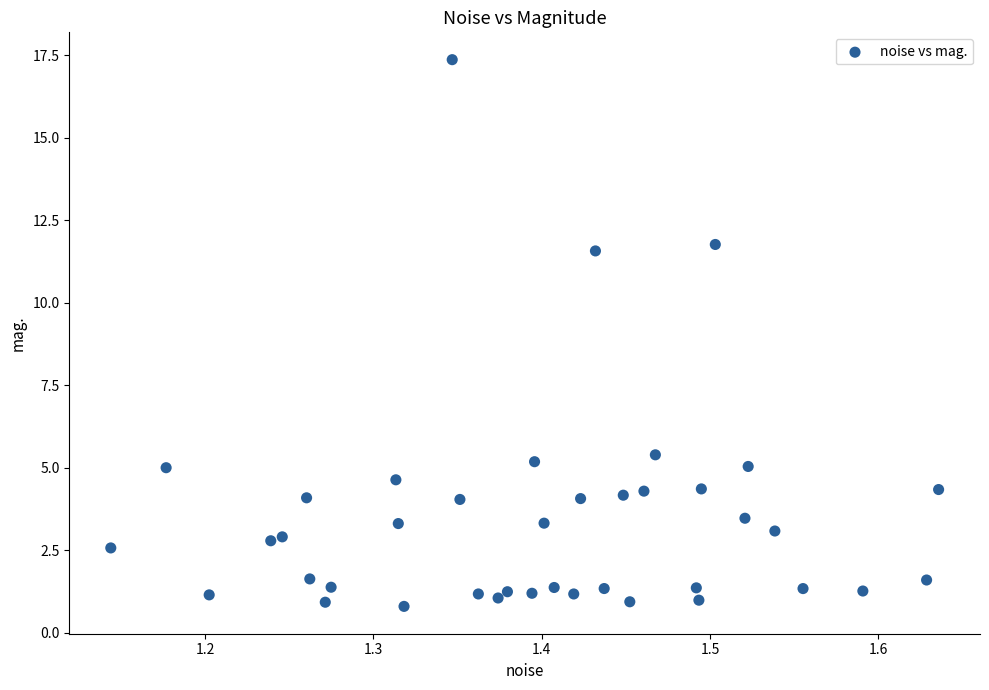

What is the range of Y values (max minus min)?

16.6